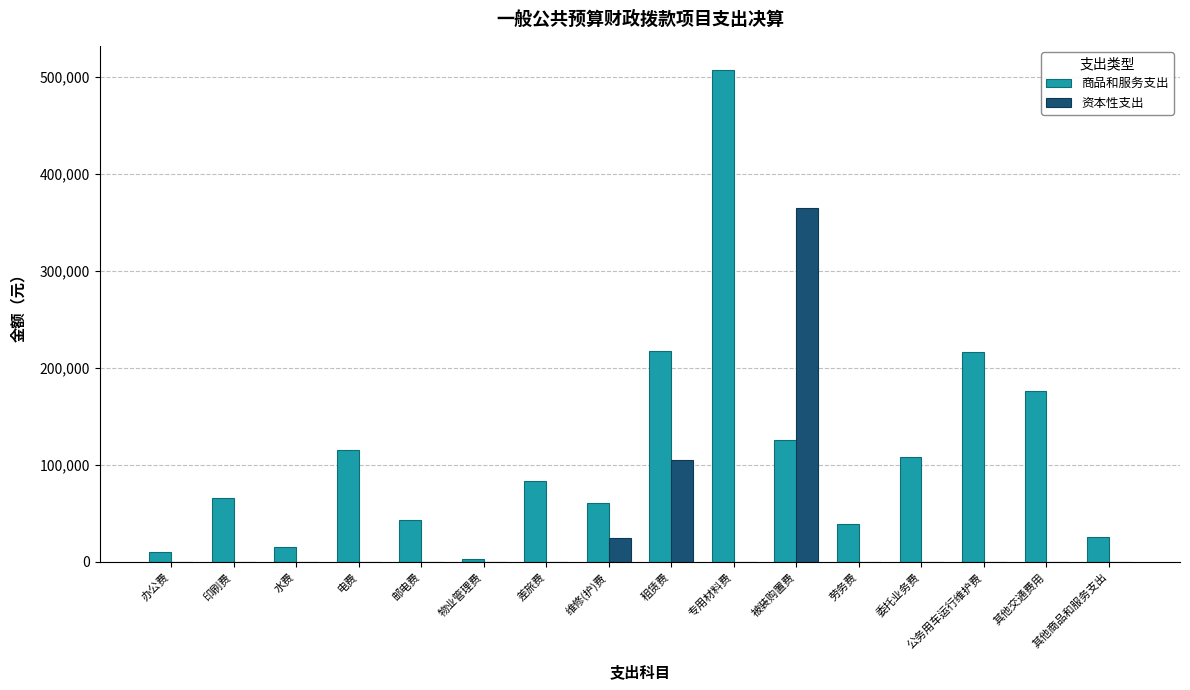

What is the maximum value shown in the chart?

506580.5